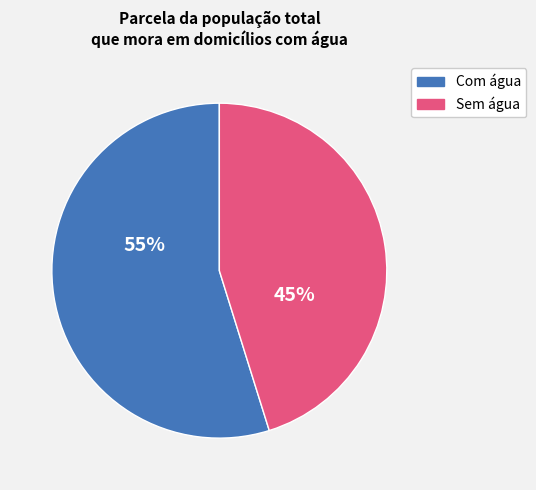

Is there any slice that represents more than half of the pie?

Yes